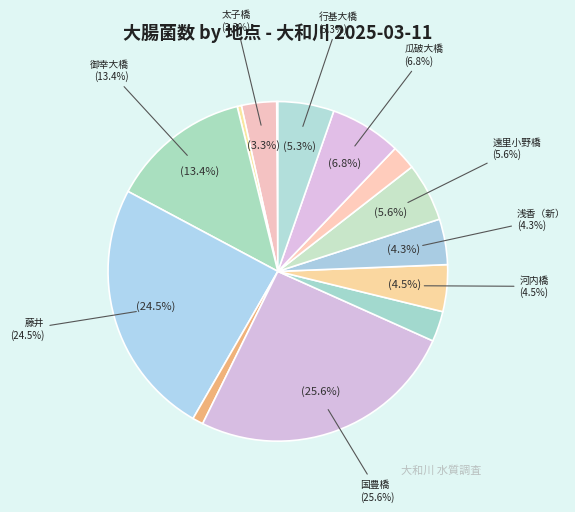

Which category has the biggest portion of the pie?

国豊橋